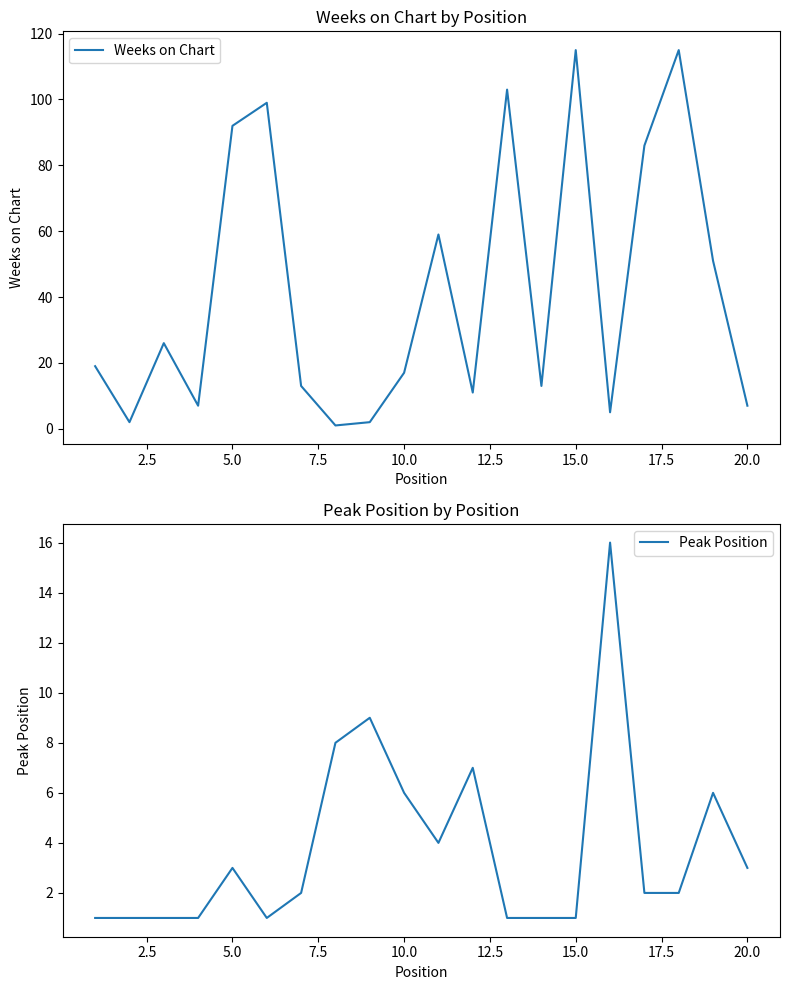

Which series has the largest total across all categories?

Weeks on Chart